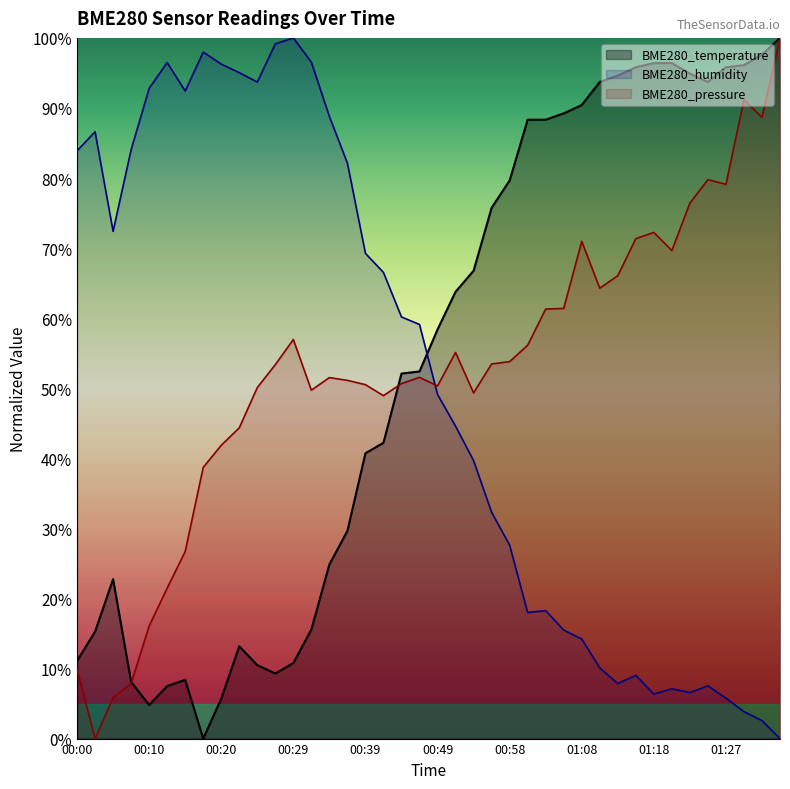

Read the BME280_temperature value at 01:06.

89.2